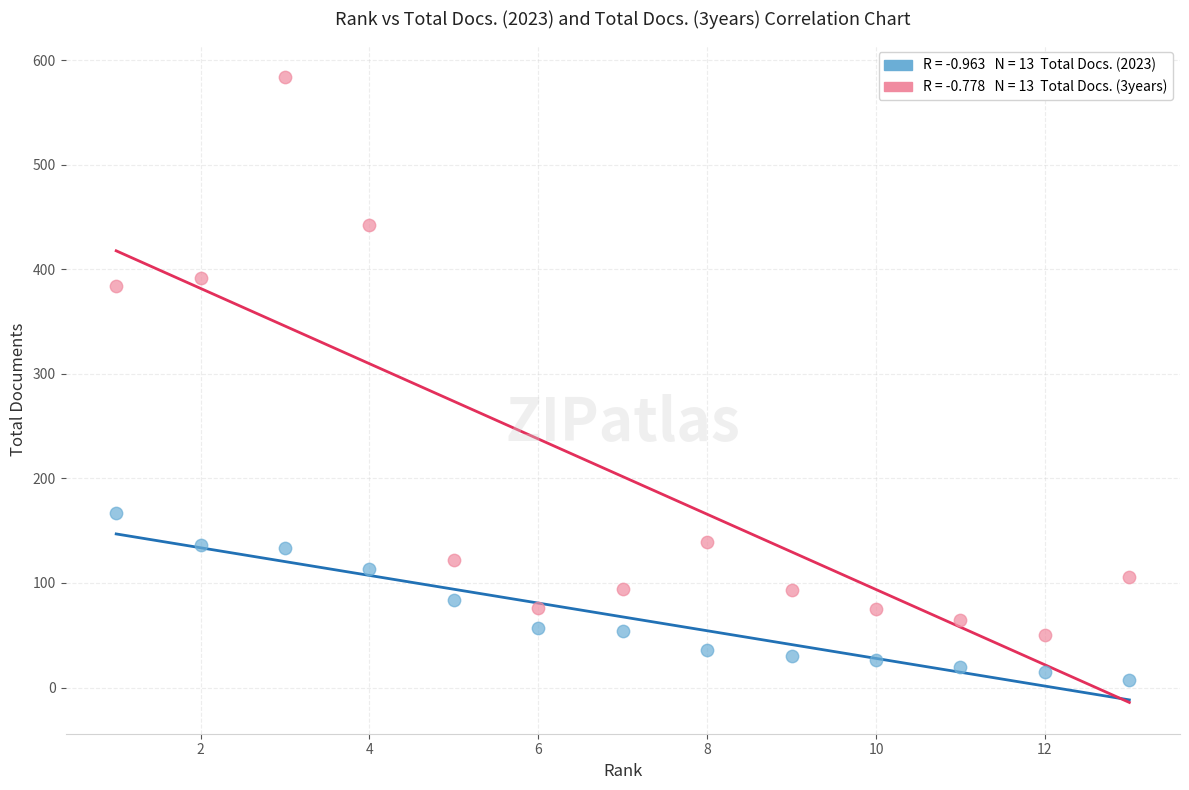

Across all series, what Y value is closest to 295?

384